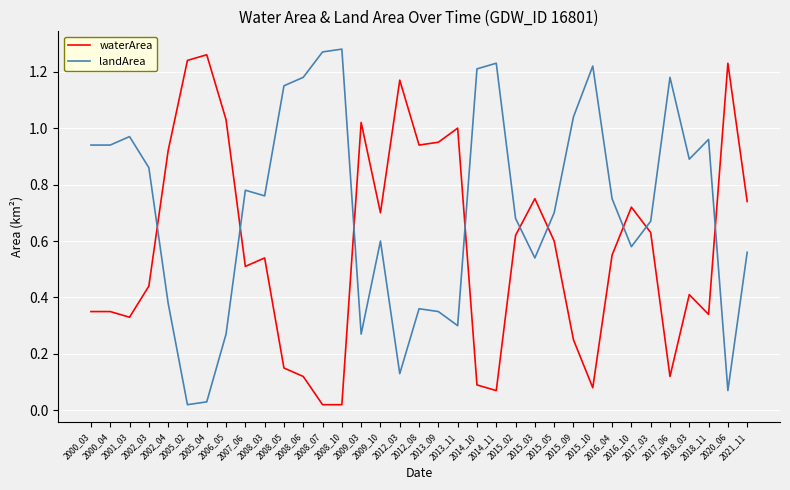

How many times do landArea and waterArea cross each other?

9